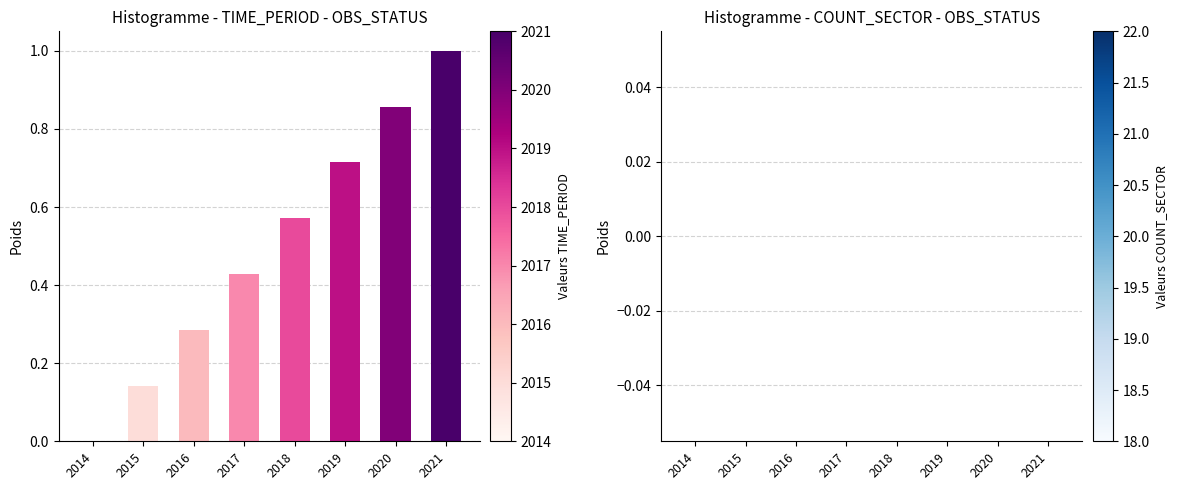

True or false: the data shows 0.9 at 2019.

False